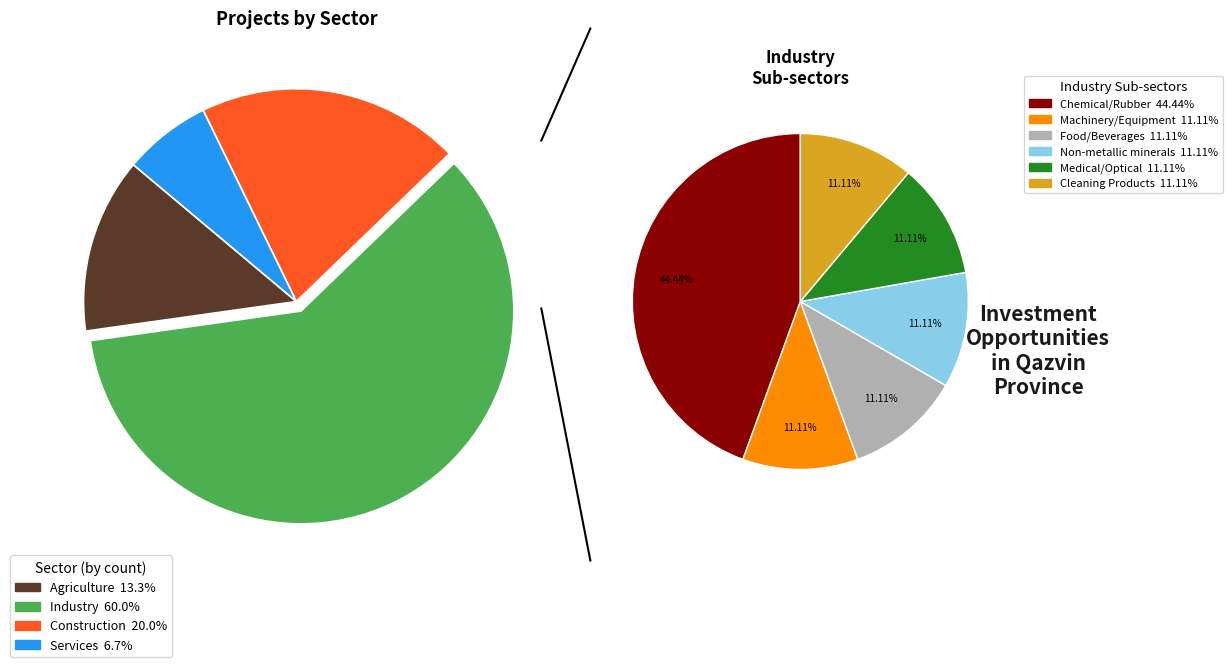

What is the change in value from Industry to Construction?

-6